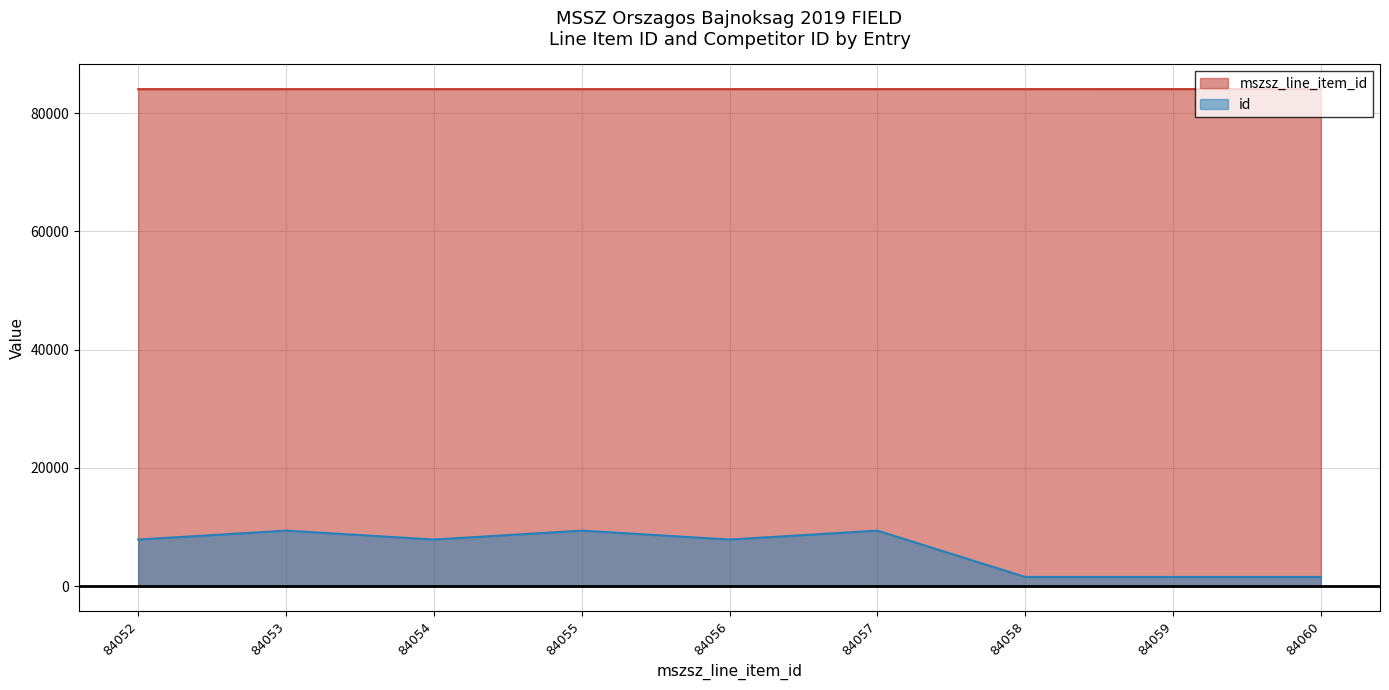

How many interior local valleys does the id series have?

2